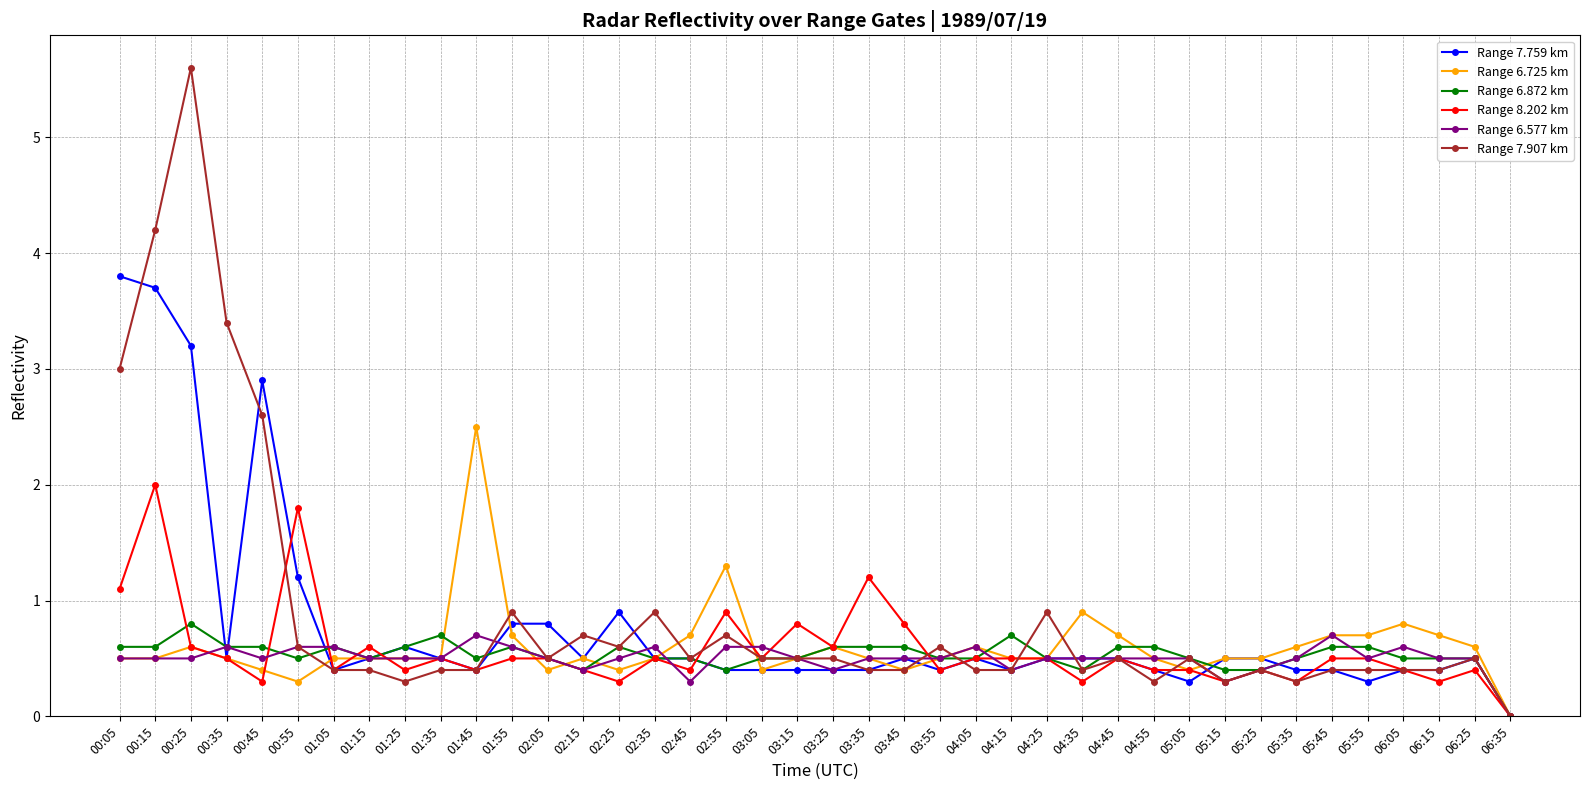

What is the value of the Range 7.759 km point at the 33rd from the left?

0.5